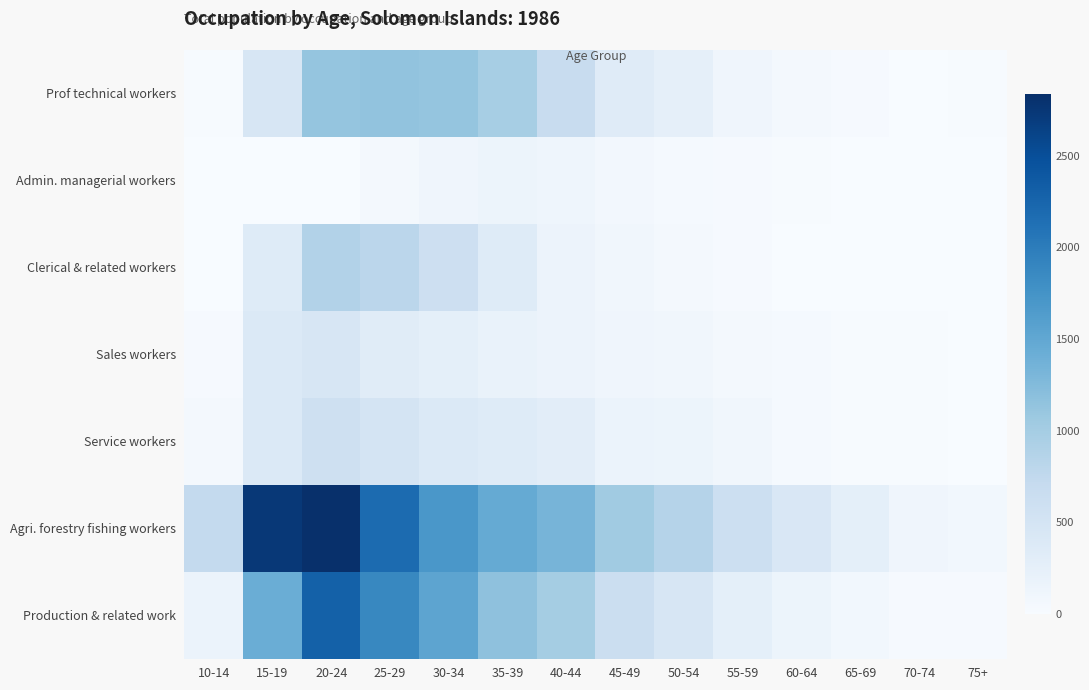

How many distinct data groups are displayed?

7